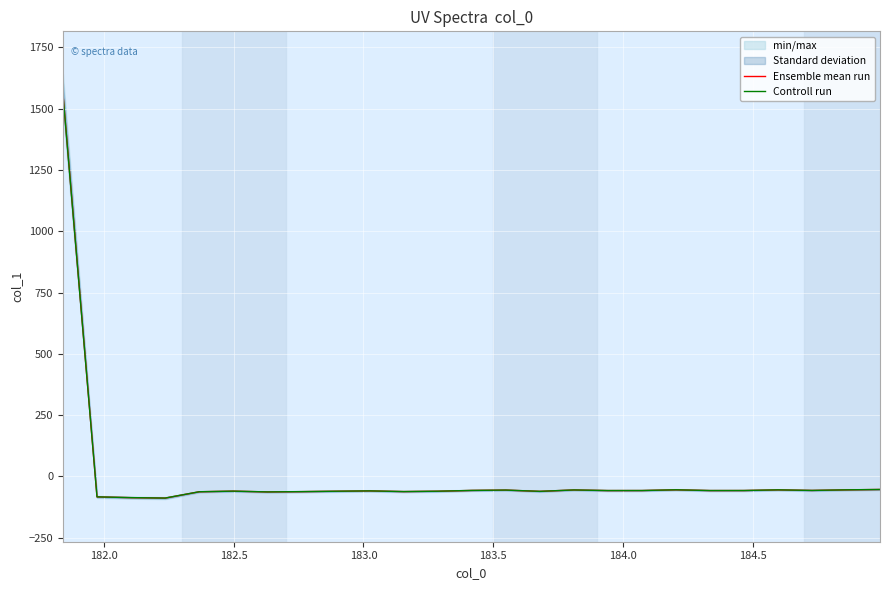

What is the minimum value for Controll run?

-88.1